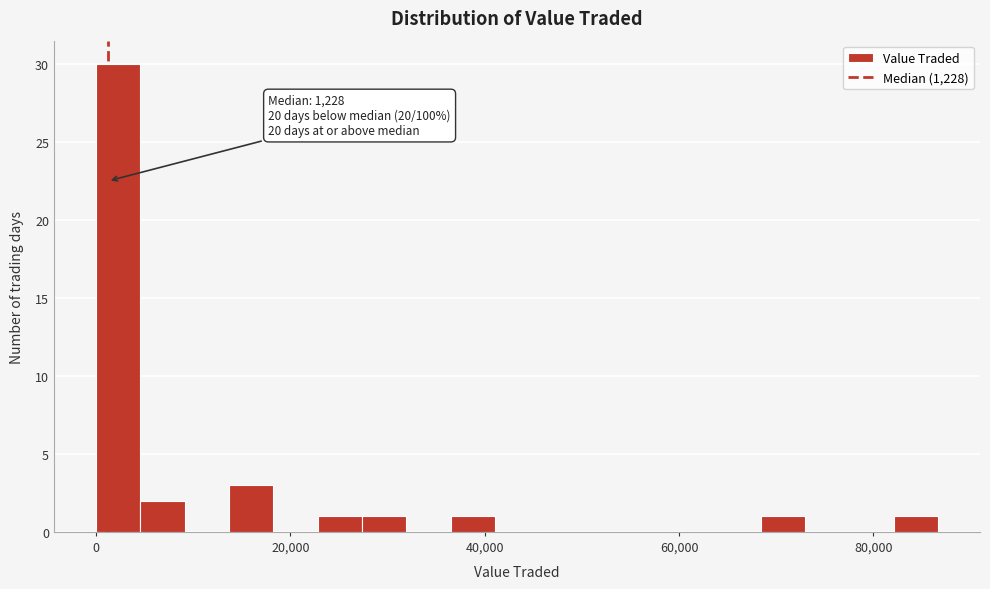

Around what value on the x-axis is the tallest bar? Give the approximate position of its centre, as read against the axis.

2000